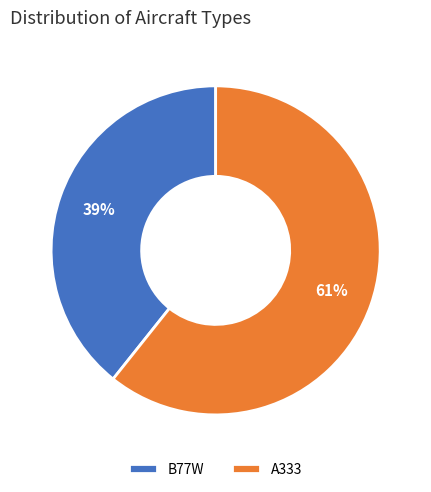

To the nearest percent, what percentage of the pie is A333?

61%